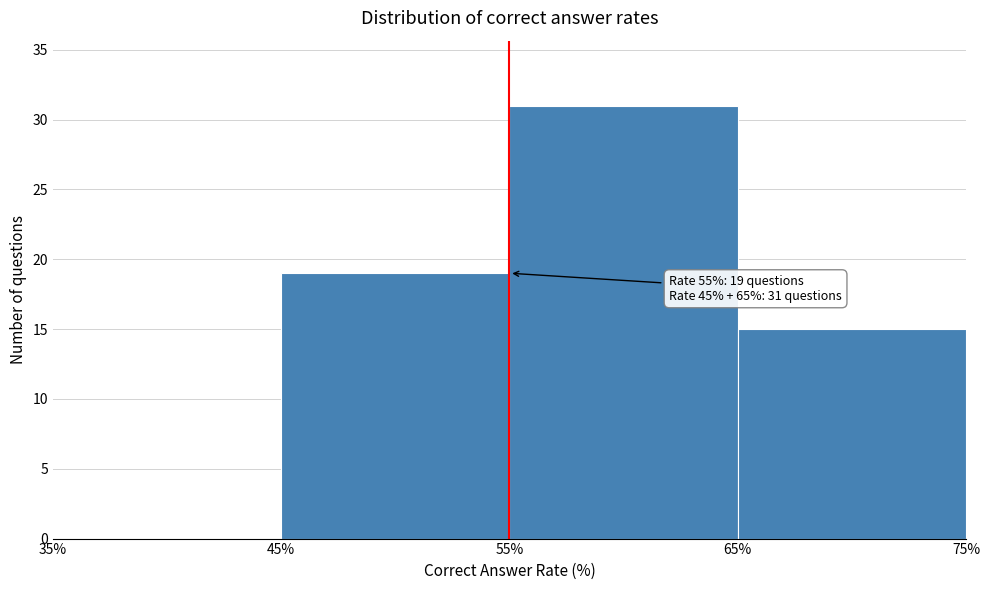

Which range on the x-axis has the tallest bar?

55% to 65%